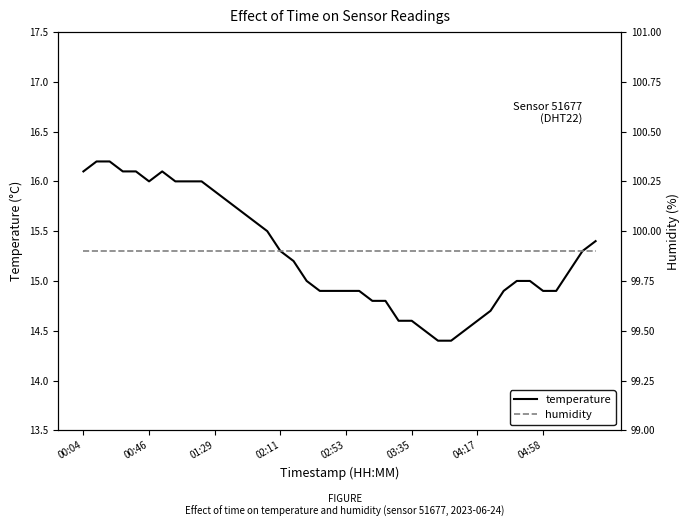

True or false: humidity has more than 0 points higher than both neighbors.

False